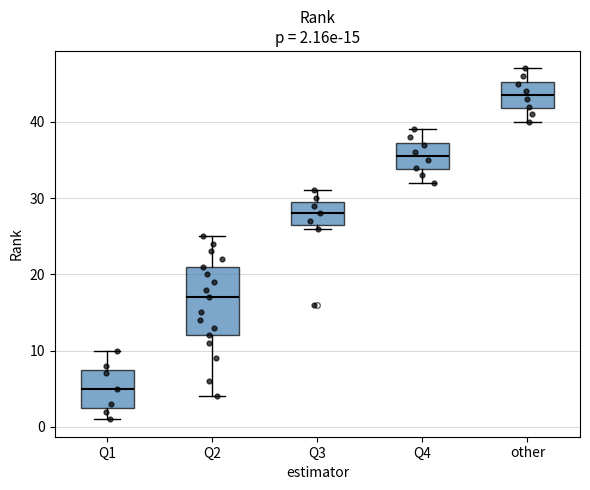

Which box has the lowest median line?

Q1